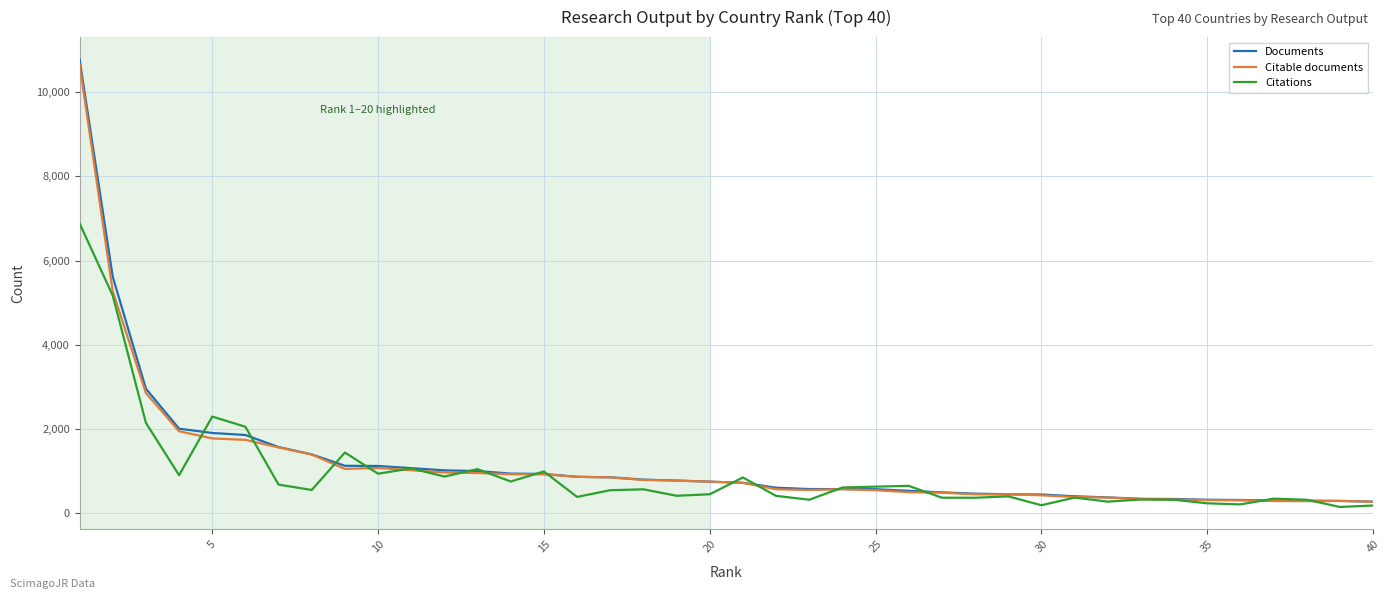

What is the minimum value for Documents?

275